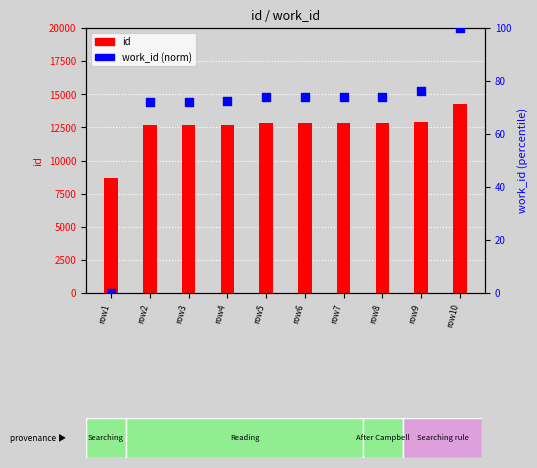

At how many categories does at least one series exceed 3151?

10